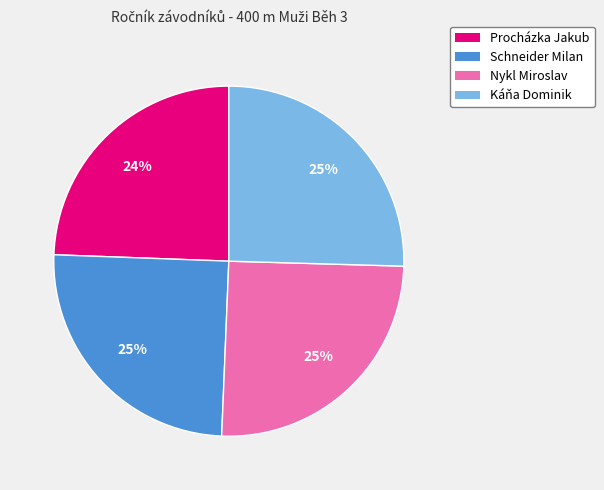

The Procházka Jakub slice represents 16% of the pie. True or false?

False